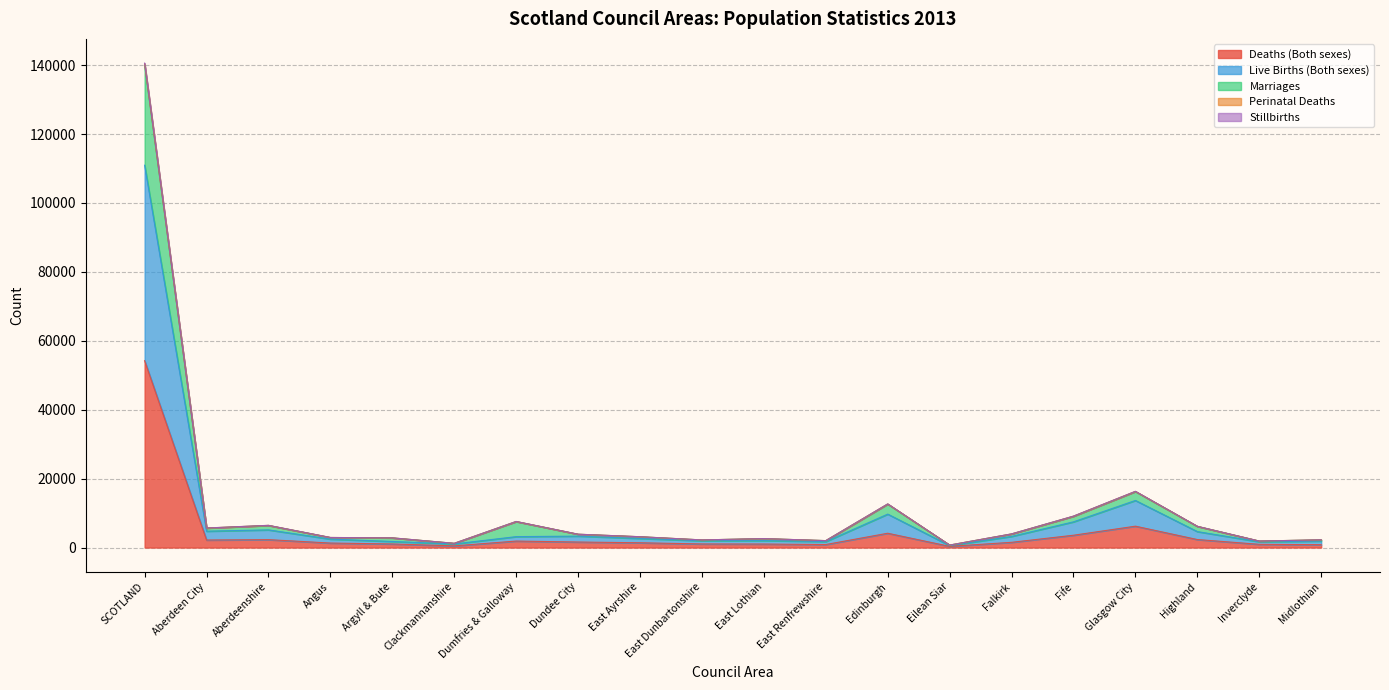

How many interior local valleys does the Marriages series have?

6